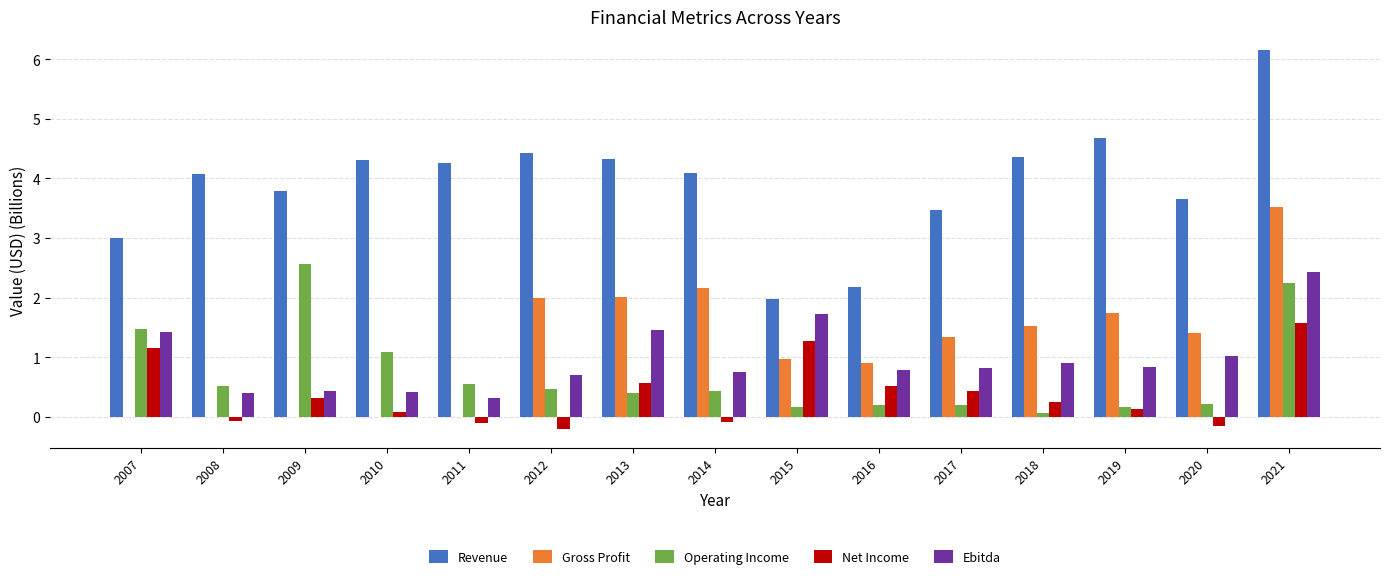

At which category is the sum across all series the highest?

2021